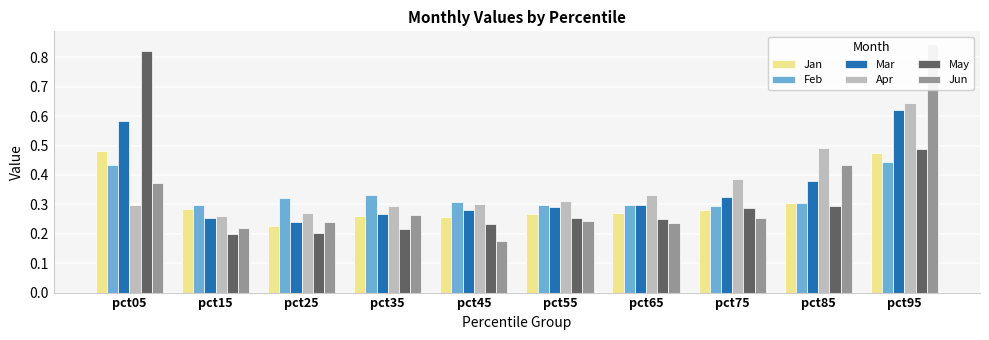

What are all the series names shown in the legend?

Jan, Feb, Mar, Apr, May, Jun